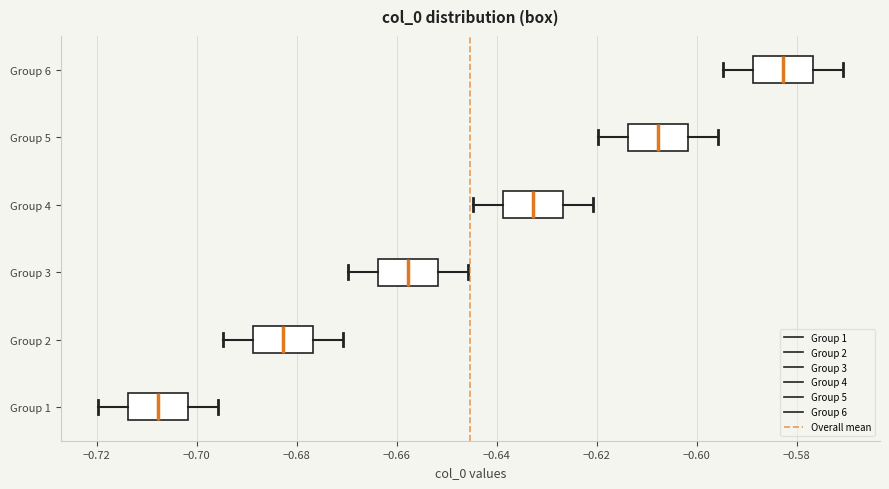

Which box's median line is the furthest to the right?

Group 6